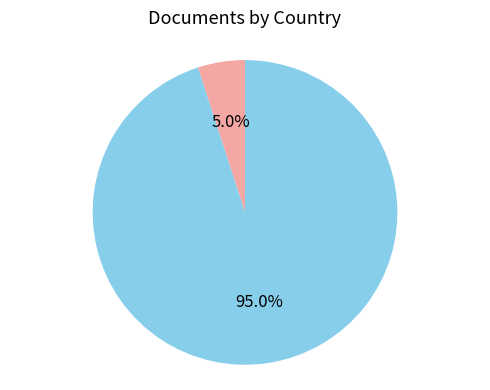

True or false: Puerto Rico accounts for 1% of the total.

False